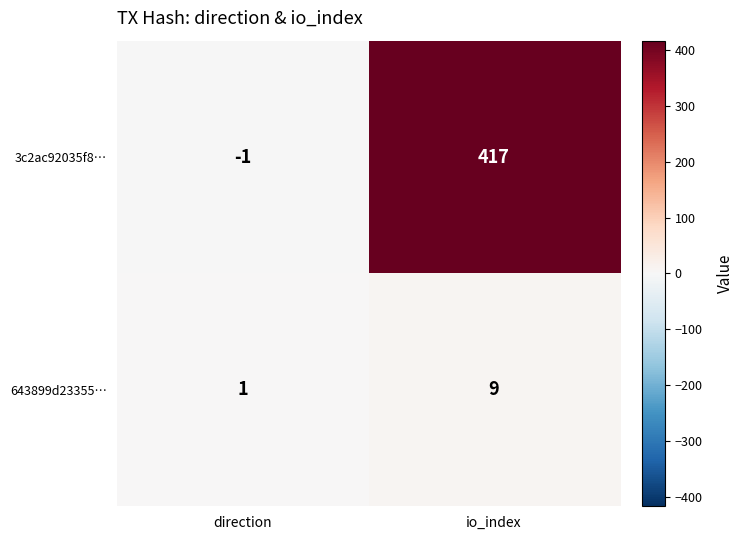

What is the difference between the maximum and minimum values in the 3c2ac92035f8… series?

418